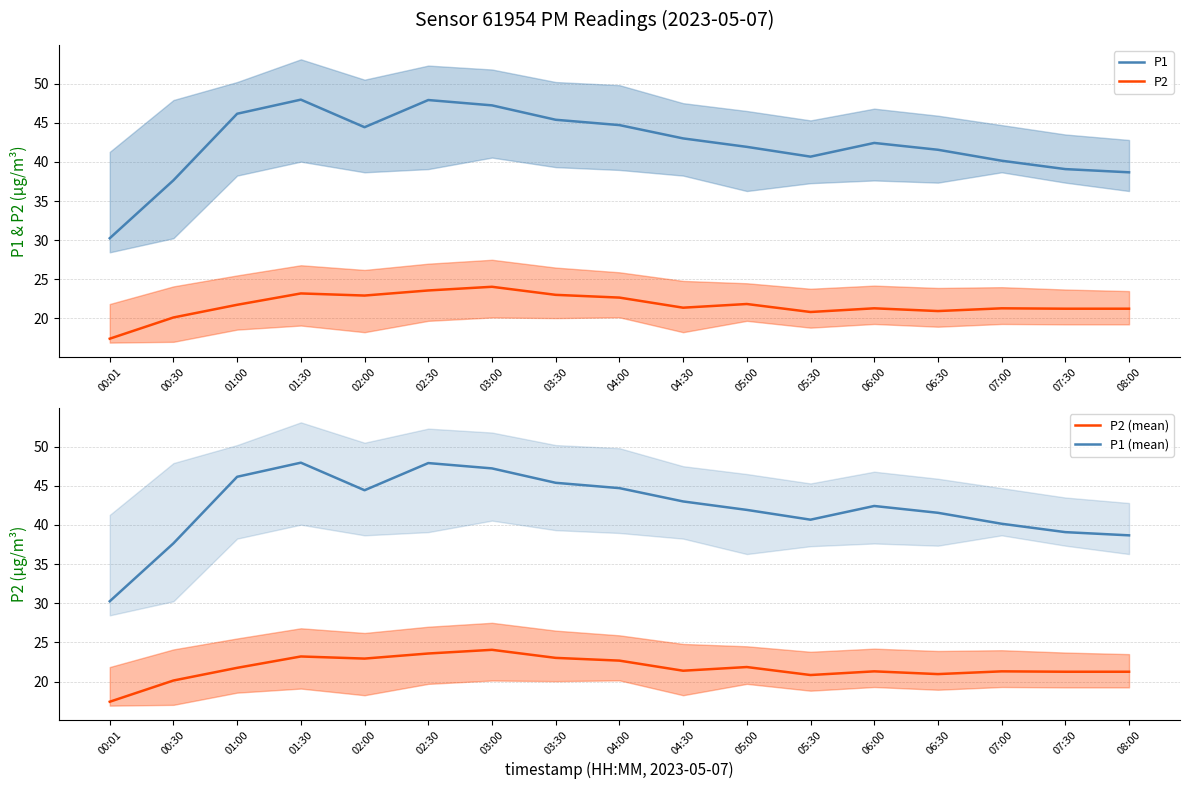

What value does the P2 (mean) series have at 06:00?

21.3